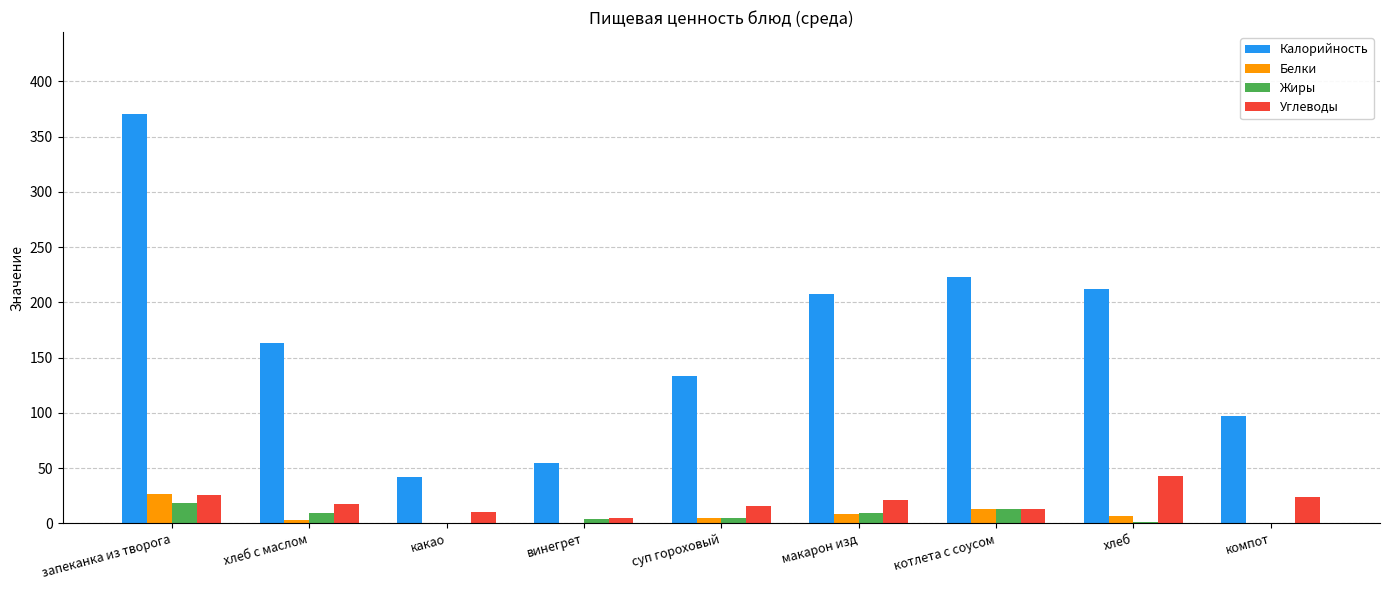

Between запеканка из творога and компот, which series saw the biggest shift?

Калорийность